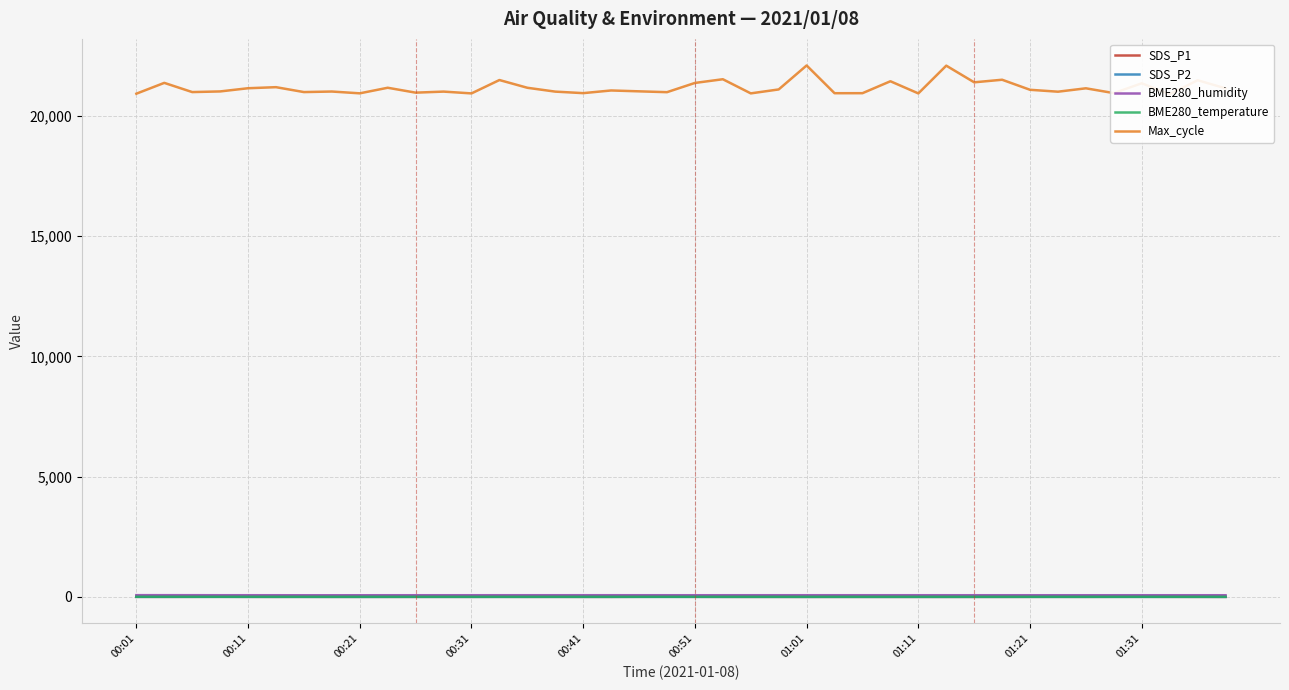

At which category does the chart reach its peak across all series?

01:01